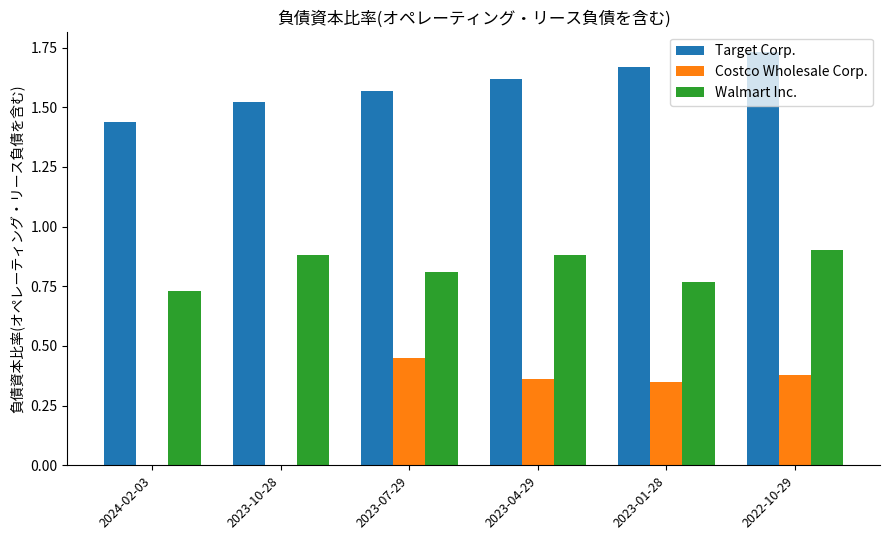

At which label is Target Corp. closest to 1?

2024-02-03